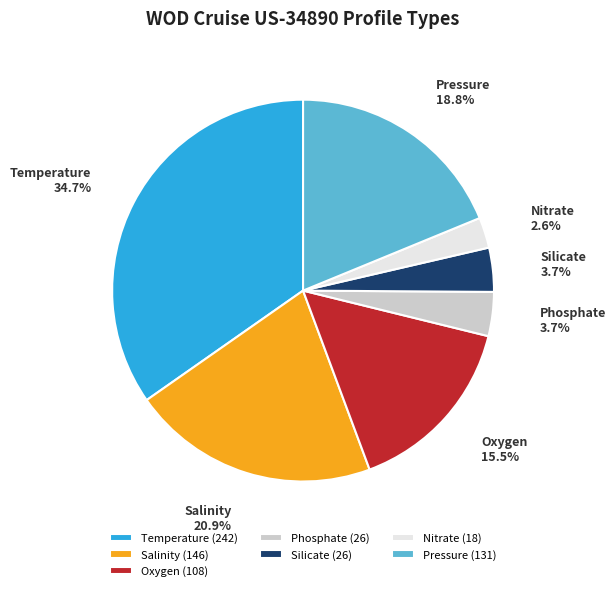

Count the number of slices in the pie.

7